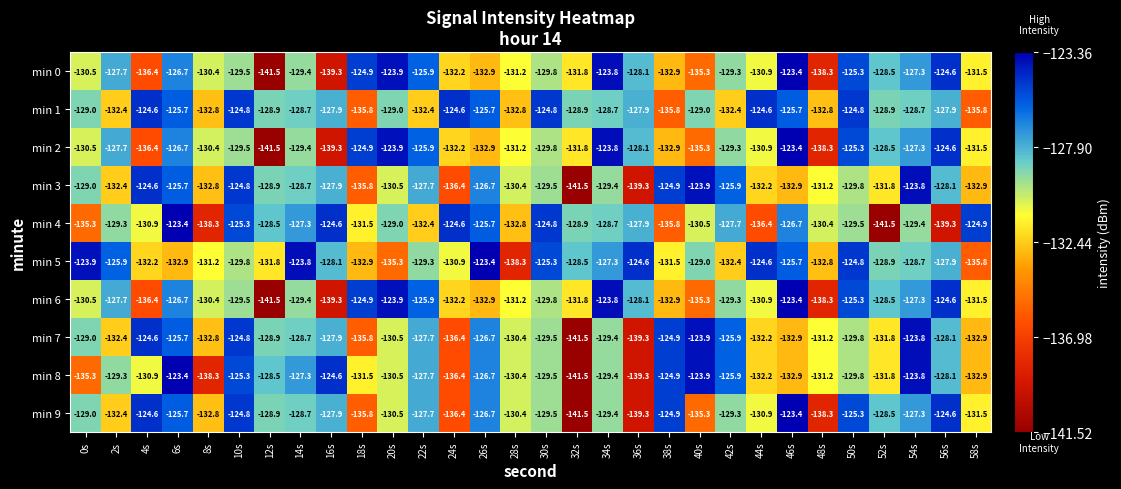

Where does the min 2 series first go above -129?

2s